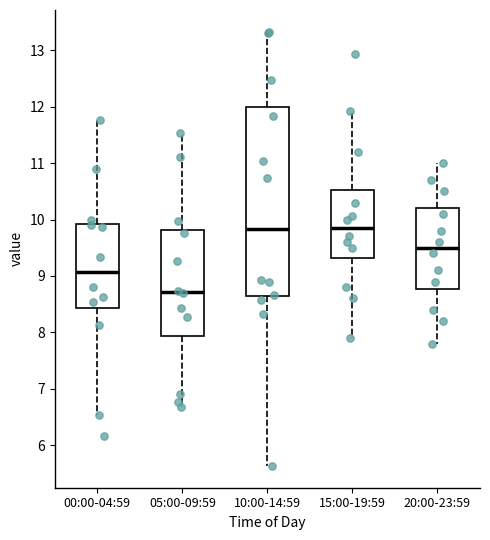

Where does the median line of the box for 05:00-09:59 sit on the y-axis? The values are not printed on the chart, so give them approximately, as read against the axis.

8.7